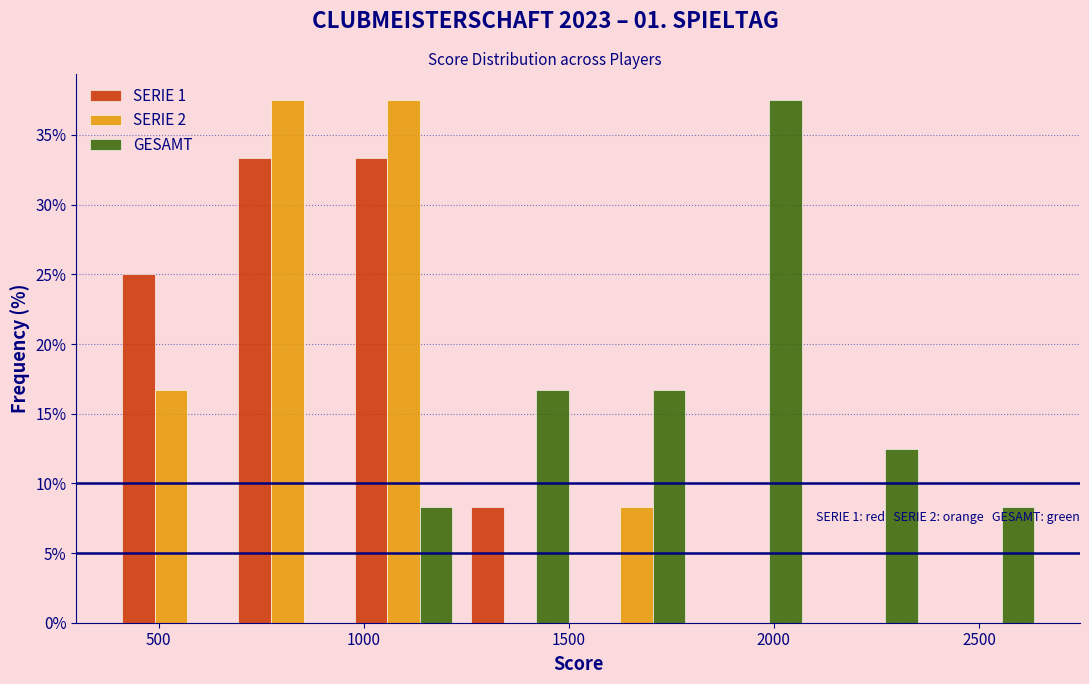

In the GESAMT series, which range on the x-axis has the tallest bar?

1800 to 2100